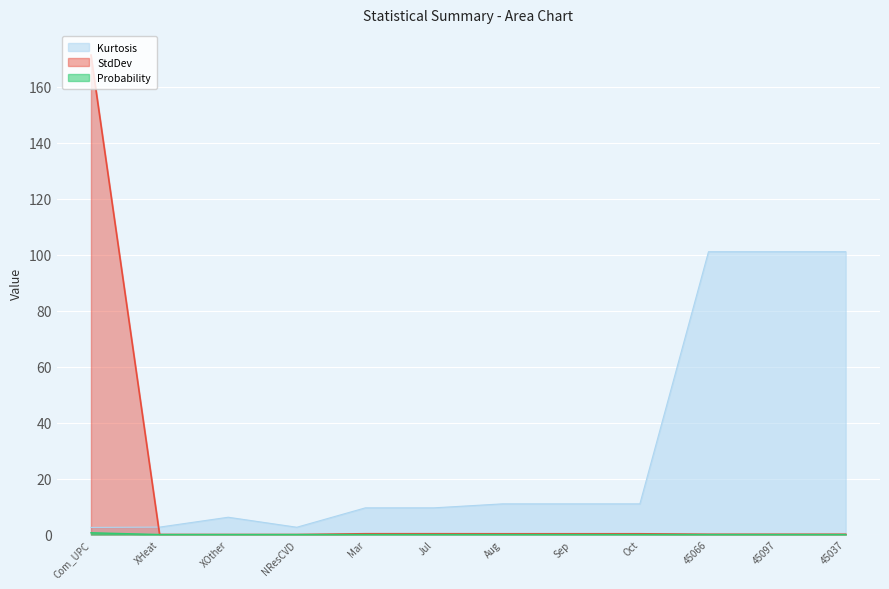

How many values in the Probability series exceed 0?

3